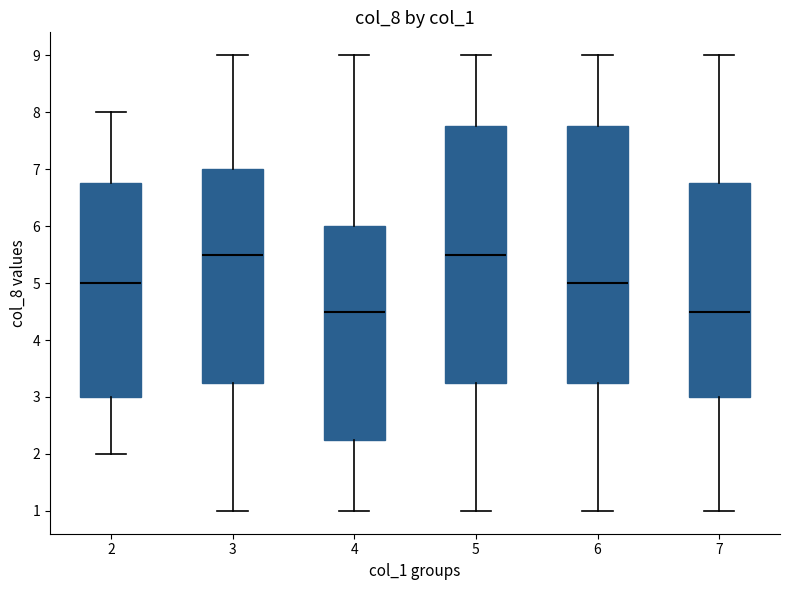

Reading left to right, read every box against the y-axis: the position of its median line, the range the box covers, and the ends of its whiskers. The values are not printed on the chart, so give them approximately, as read against the axis.

2: median 5.0, box 3.0 to 6.8, whiskers 2.0 to 8.0
3: median 5.5, box 3.3 to 7.0, whiskers 1.0 to 9.0
4: median 4.5, box 2.3 to 6.0, whiskers 1.0 to 9.0
5: median 5.5, box 3.3 to 7.8, whiskers 1.0 to 9.0
6: median 5.0, box 3.3 to 7.8, whiskers 1.0 to 9.0
7: median 4.5, box 3.0 to 6.8, whiskers 1.0 to 9.0